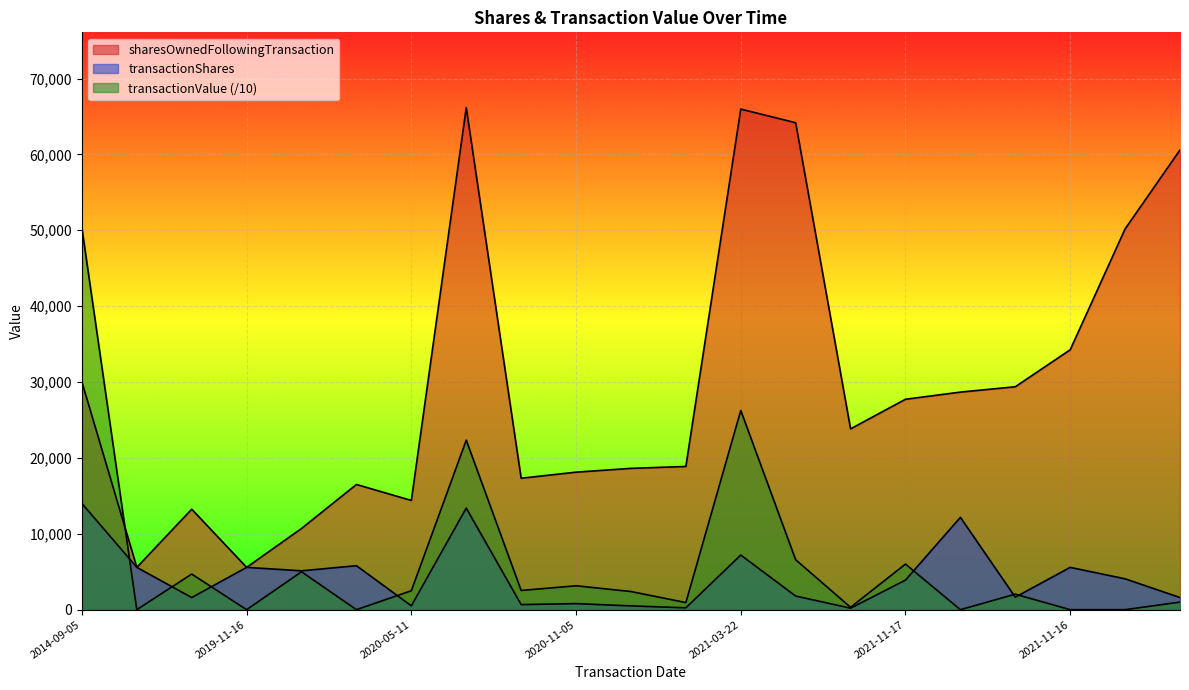

True or false: sharesOwnedFollowingTransaction and transactionShares cross at least once.

False